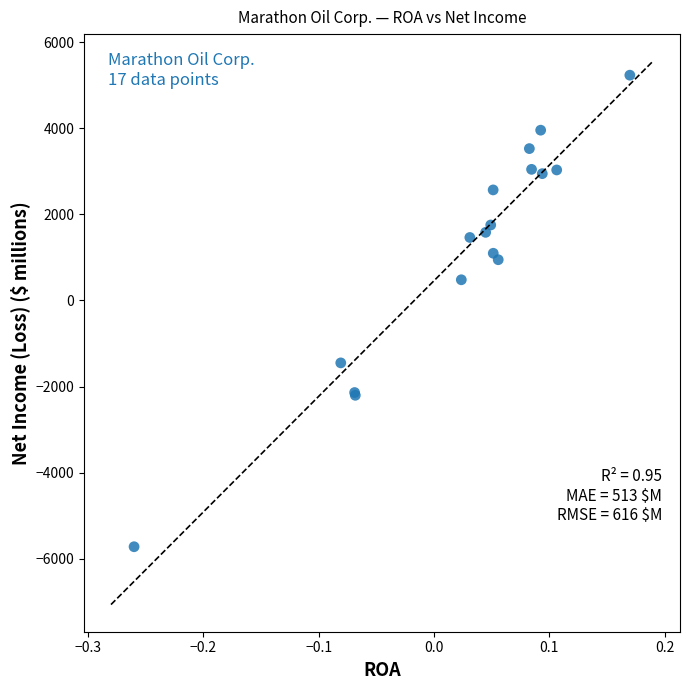

What Y value in the scatter plot is closest to -244?

480